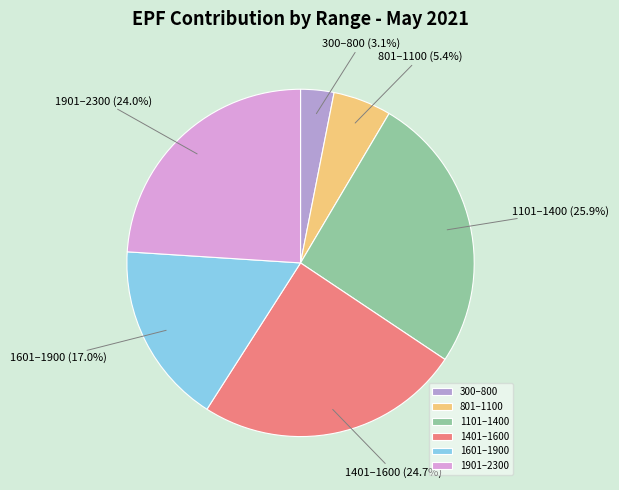

Count the number of slices in the pie.

6